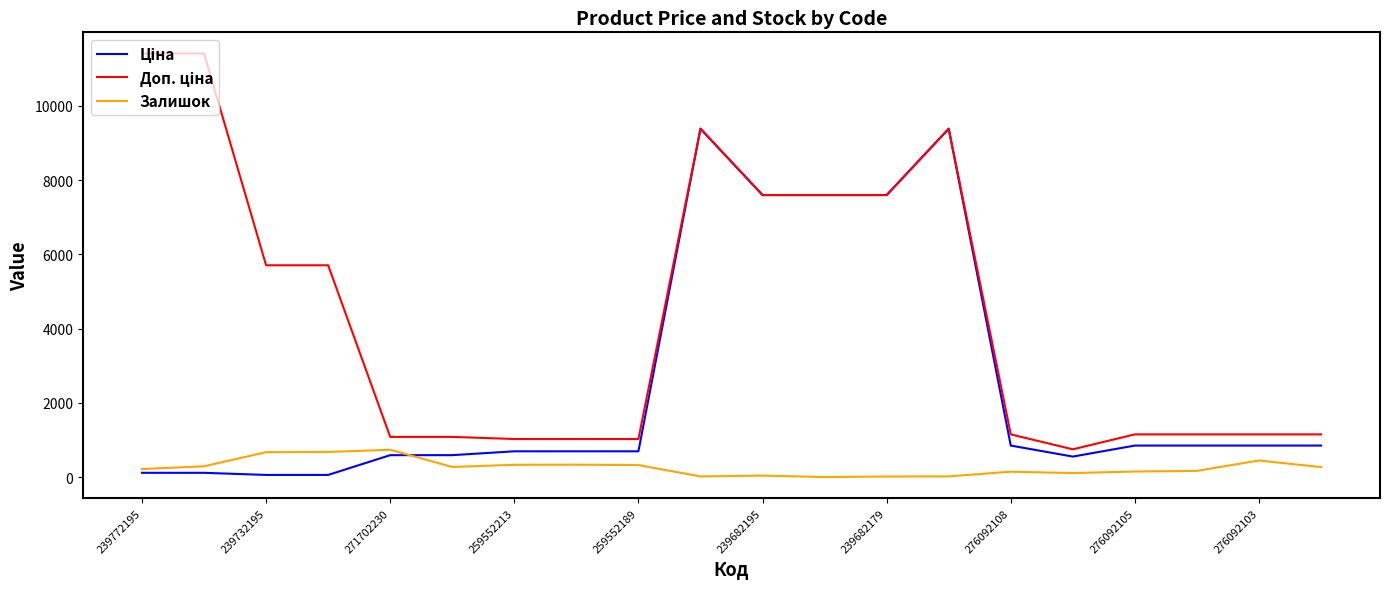

What is the greatest value displayed?

11410.0